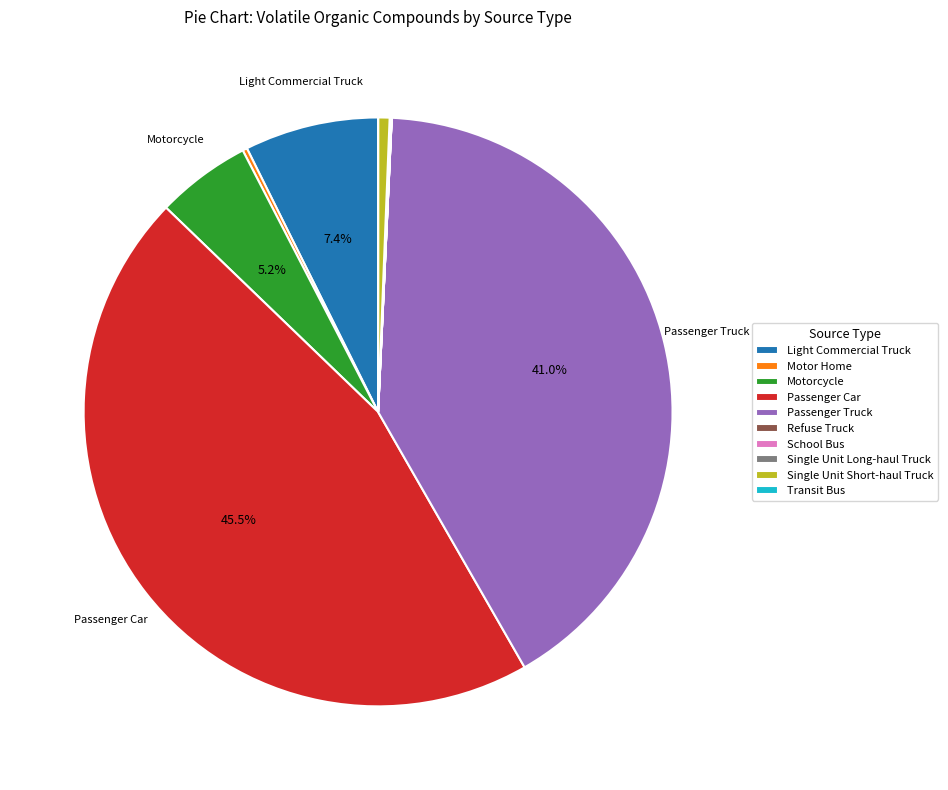

Does any single category account for the majority?

No